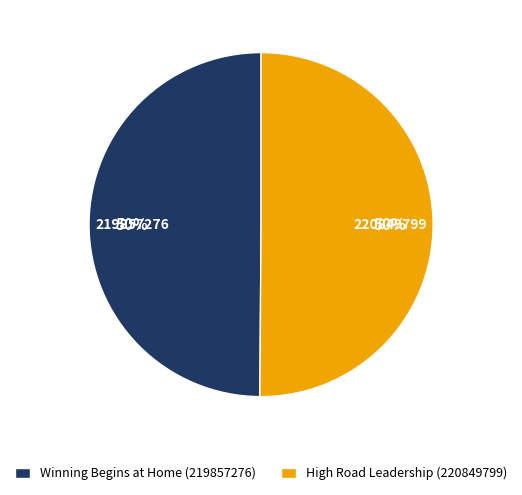

Do Winning Begins at Home (219857276) and High Road Leadership (220849799) together represent more than half of the pie?

Yes